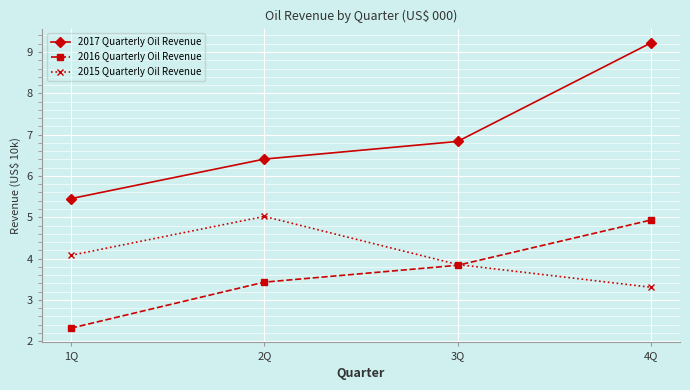

True or false: 2016 Quarterly Oil Revenue has more than 0 points higher than both neighbors.

False